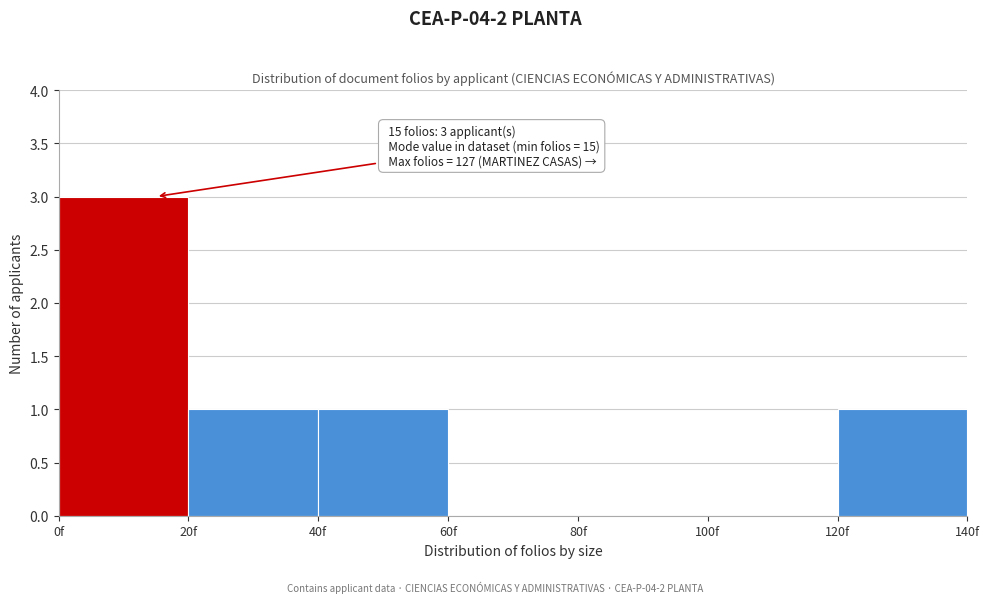

Which range on the x-axis has the tallest bar?

0 to 20